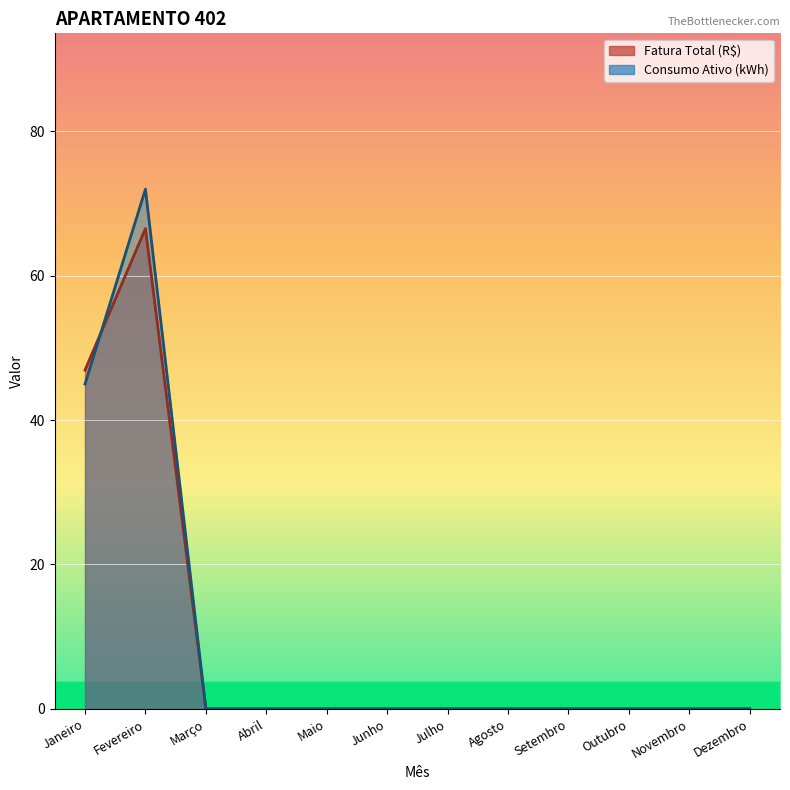

What is the maximum value for Fatura Total (R$)?

66.5